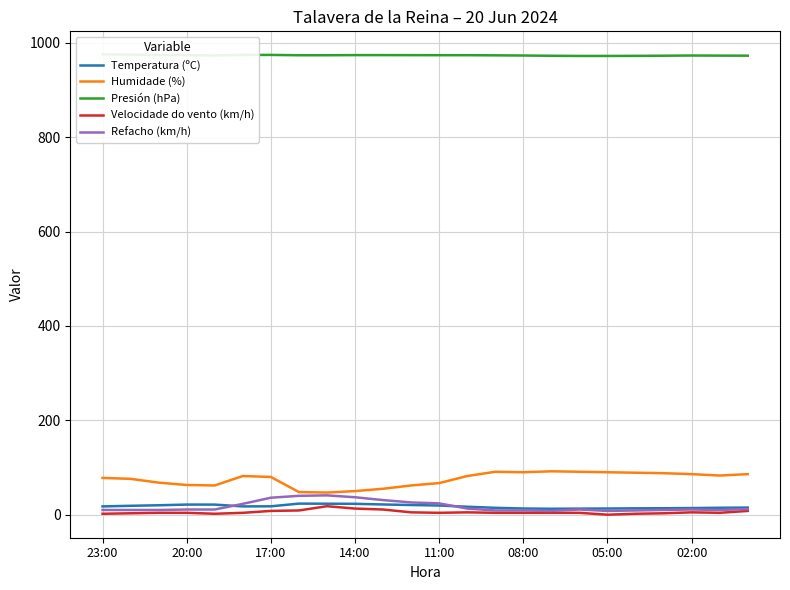

True or false: Temperatura (ºC) and Humidade (%) intersect in this chart.

False